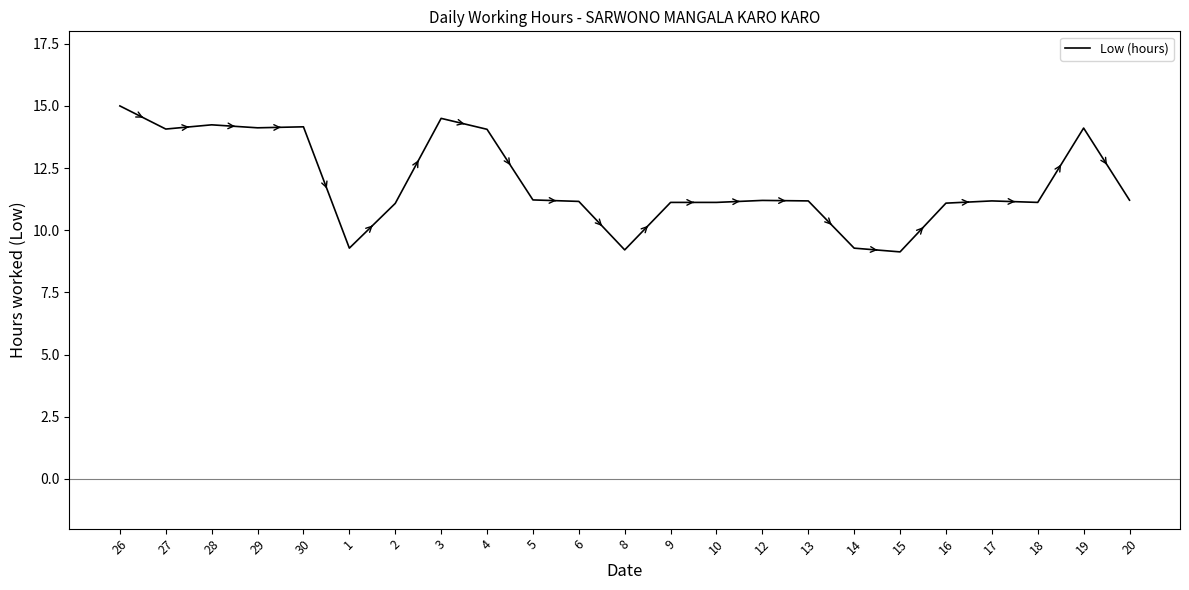

What is the difference between the values at 1 and 12?

1.9